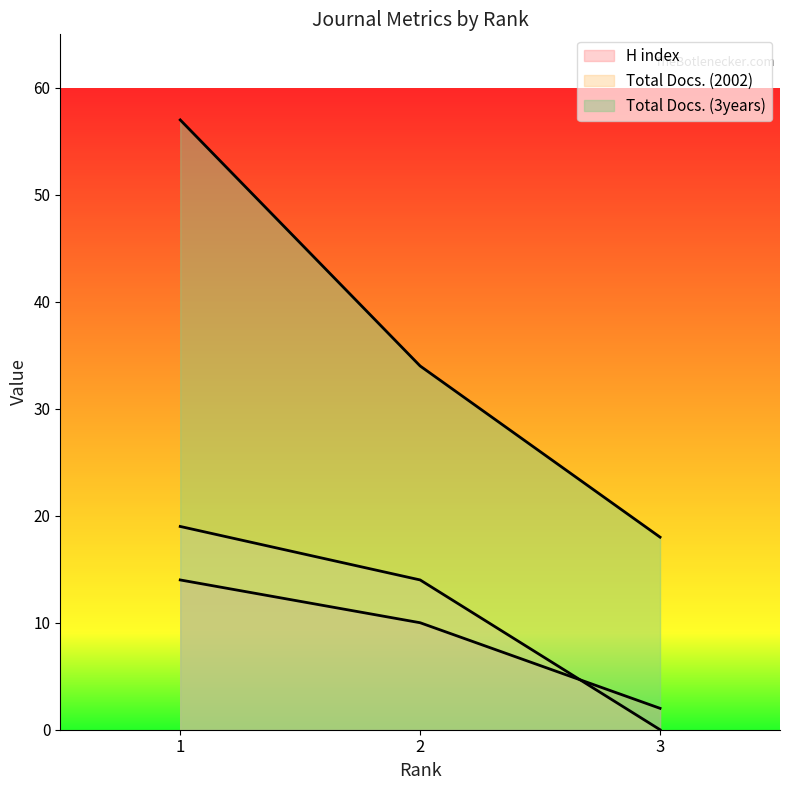

What is the value of the H index point at the 1st from the left?

14